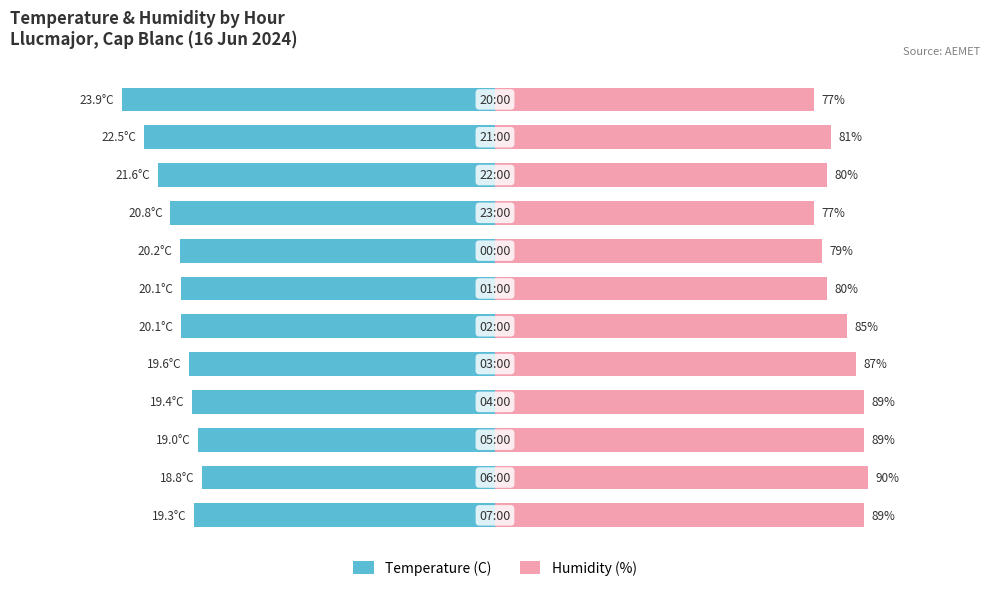

Between 4 and 7, which is larger?

4